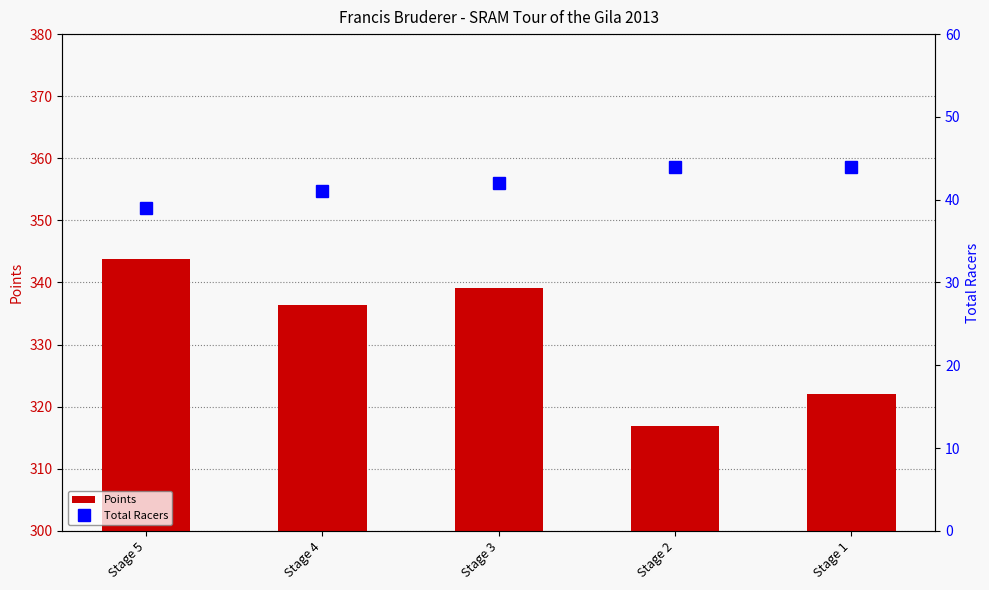

Rank the categories by Total Racers value from highest to lowest.

Stage 2, Stage 1, Stage 3, Stage 4, Stage 5